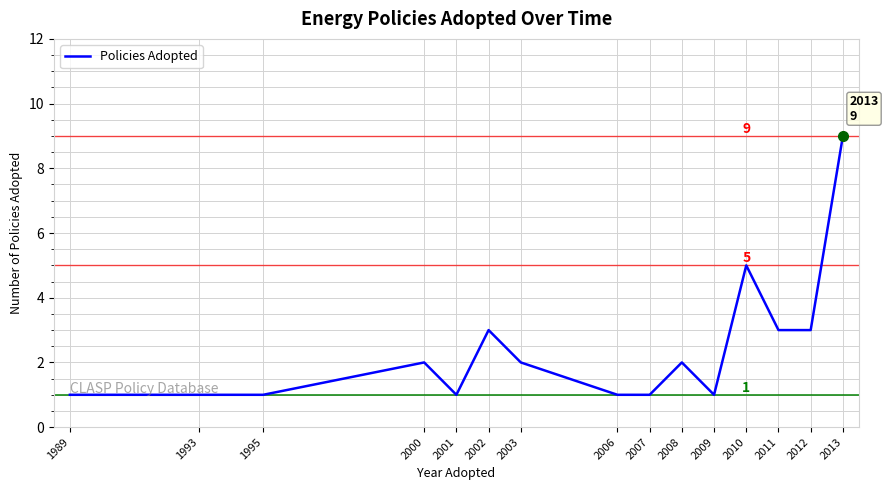

What is the difference between the second highest and second lowest values?

4